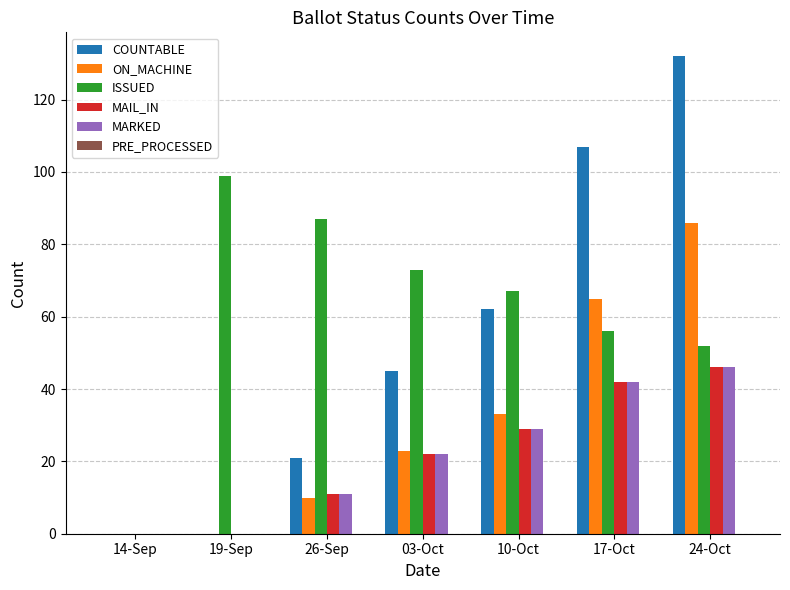

True or false: MAIL_IN has a value of 22 at 03-Oct.

True